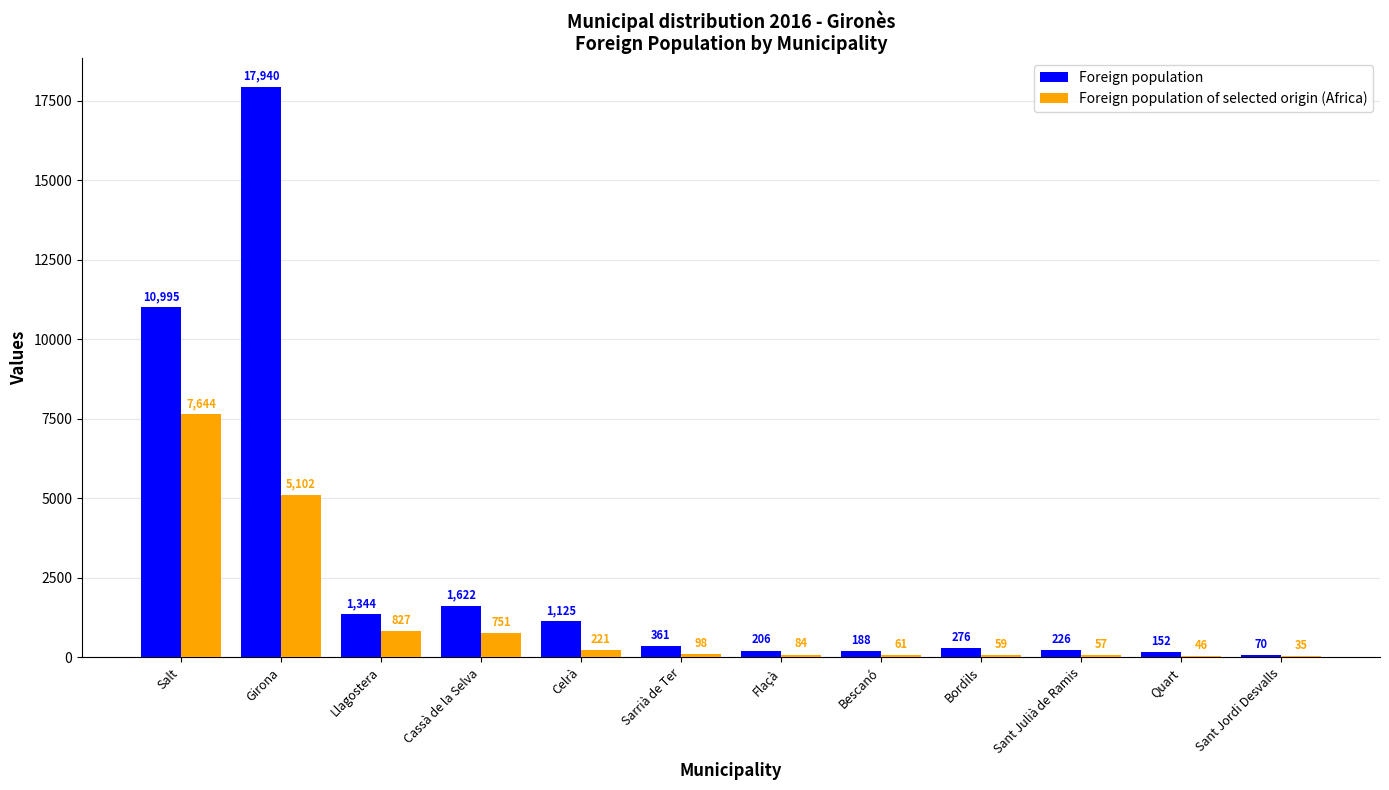

Count the number of data series in this chart.

2